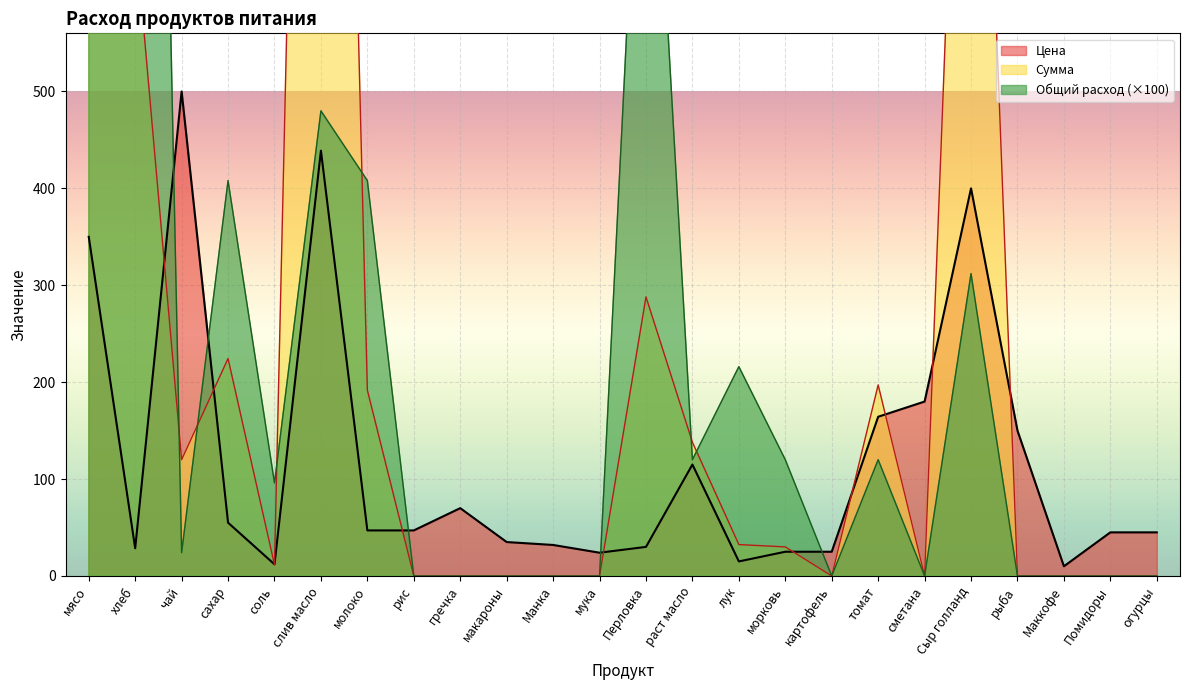

What is the value of the Цена point at the 11th from the left?

32.0